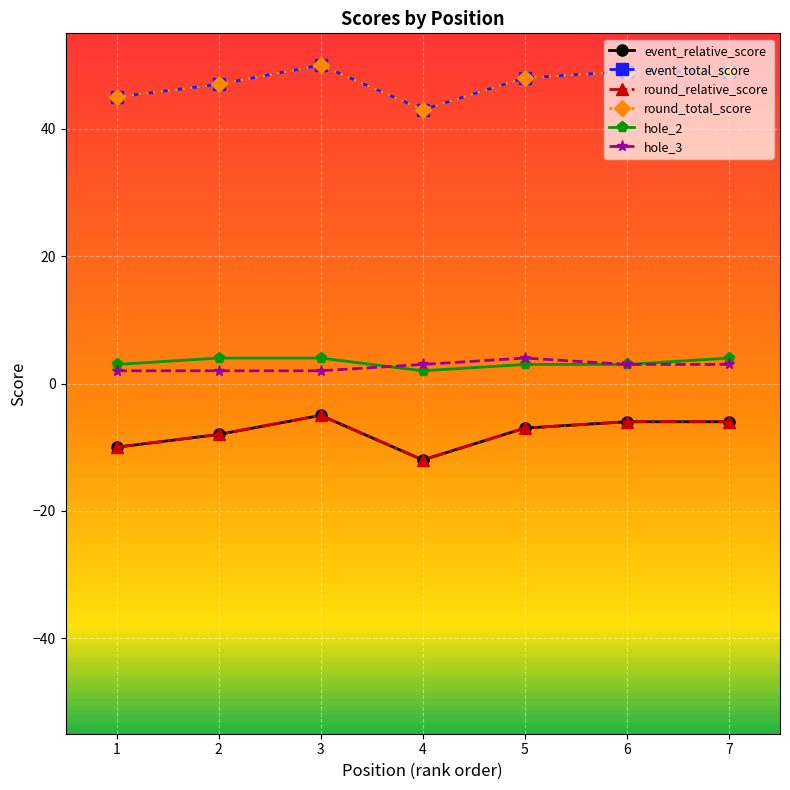

True or false: hole_3 and round_total_score intersect in this chart.

False